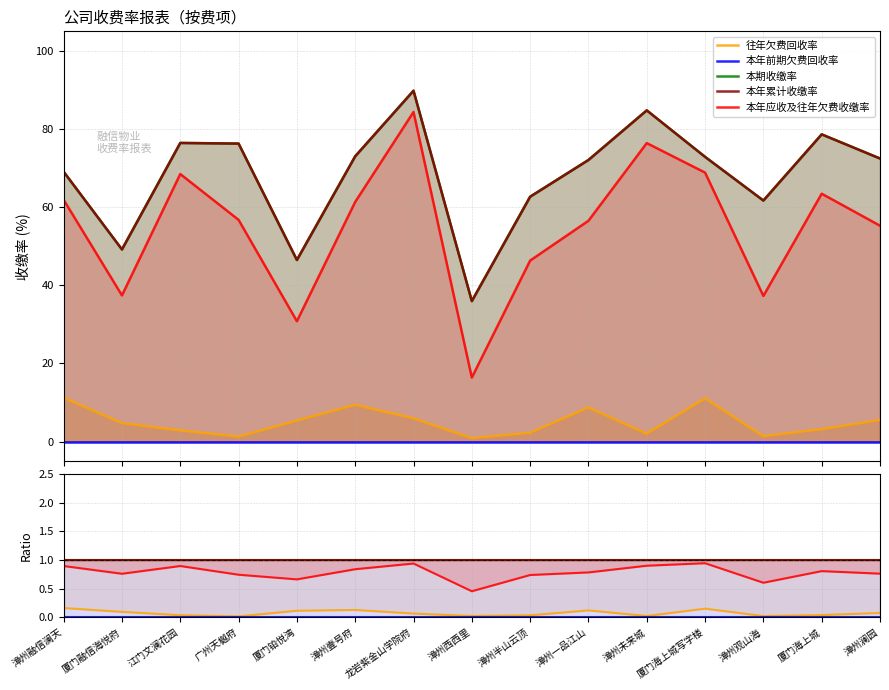

Which category has the lowest value across all series?

漳州融信澜天